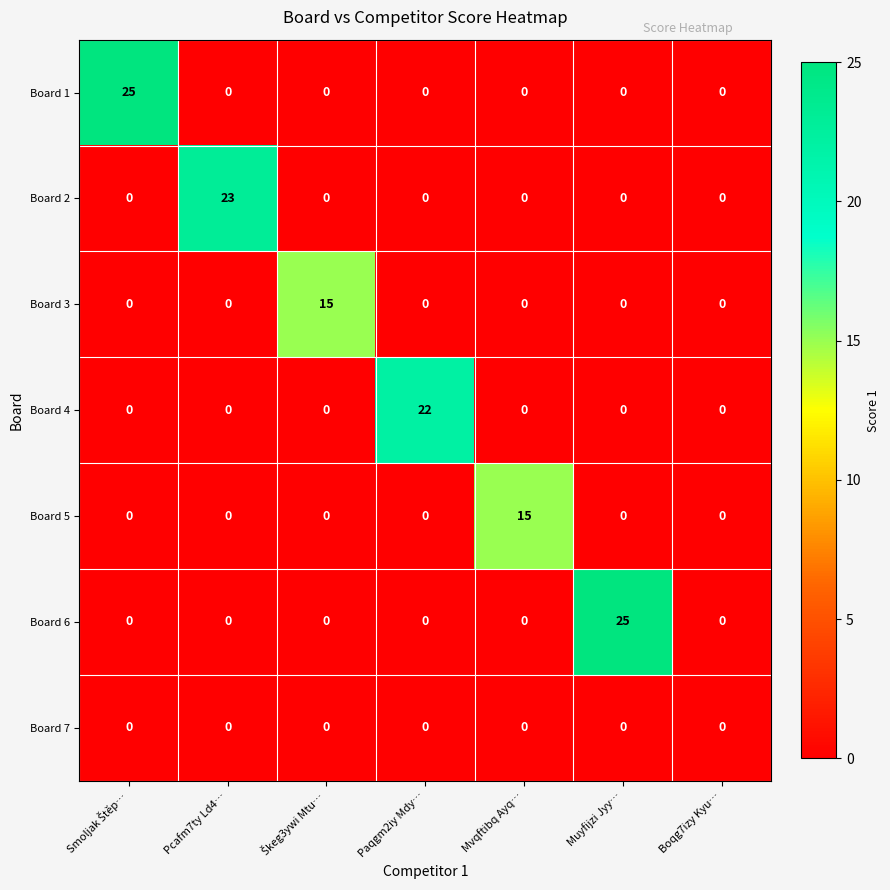

How many values in the Board 6 series exceed 0?

1